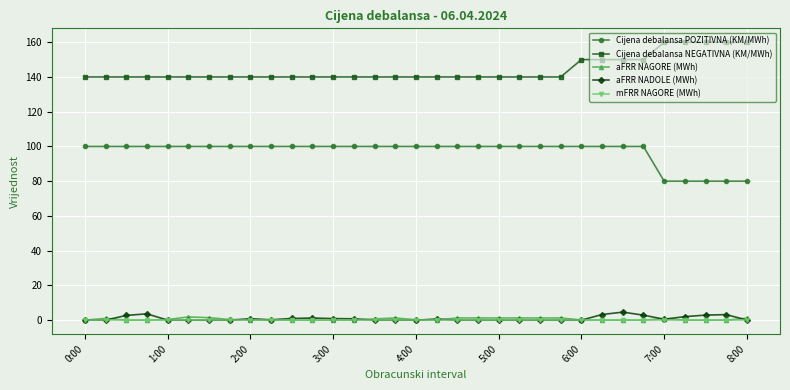

What is the value of the Cijena debalansa NEGATIVNA (KM/MWh) point at the 9th from the left?

140.0